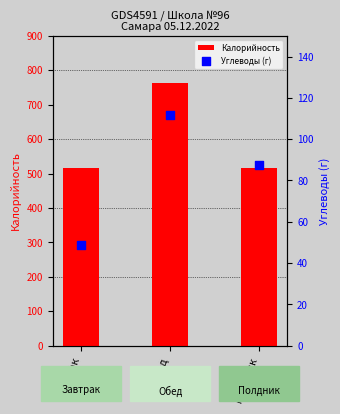

At how many categories does at least one series exceed 389?

3